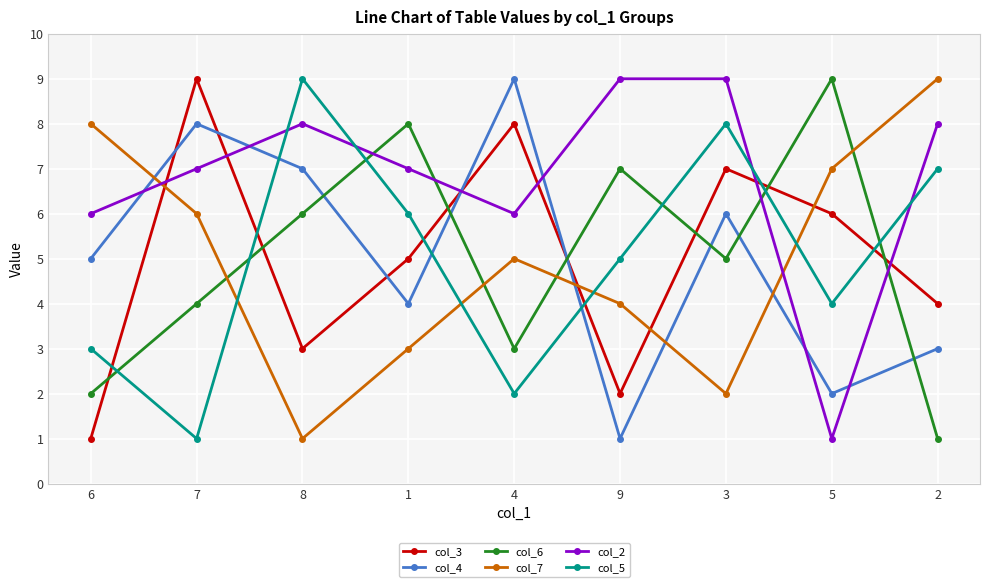

What are all the series names shown in the legend?

col_3, col_4, col_6, col_7, col_2, col_5